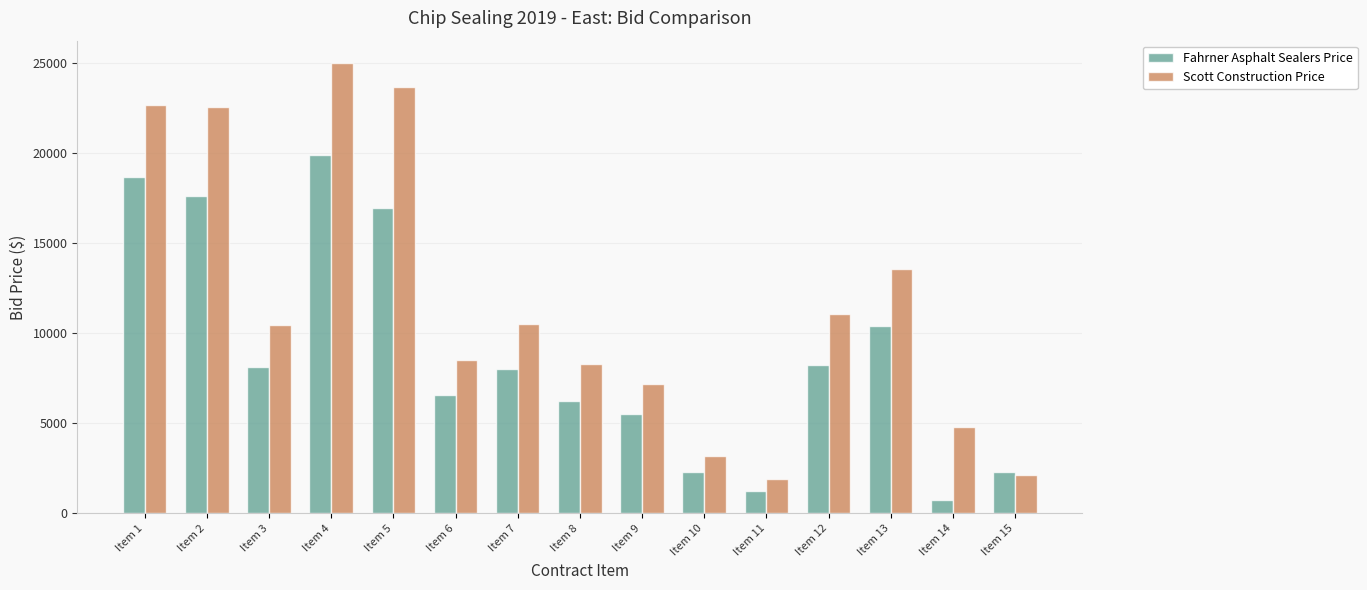

What is the minimum value for Scott Construction Price?

1903.7